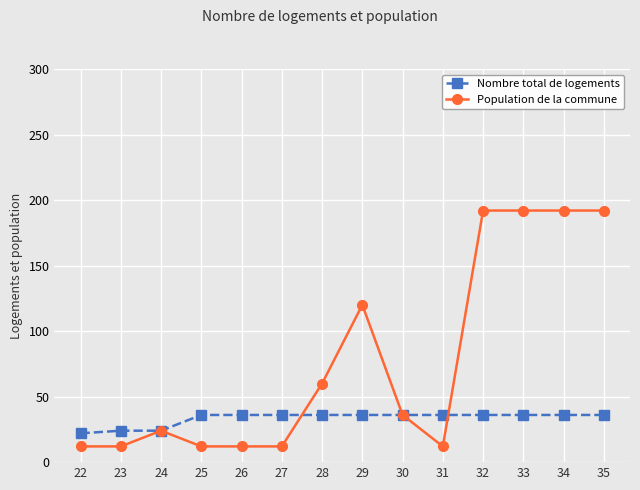

What is the difference between the Population de la commune values at 33 and 27?

180